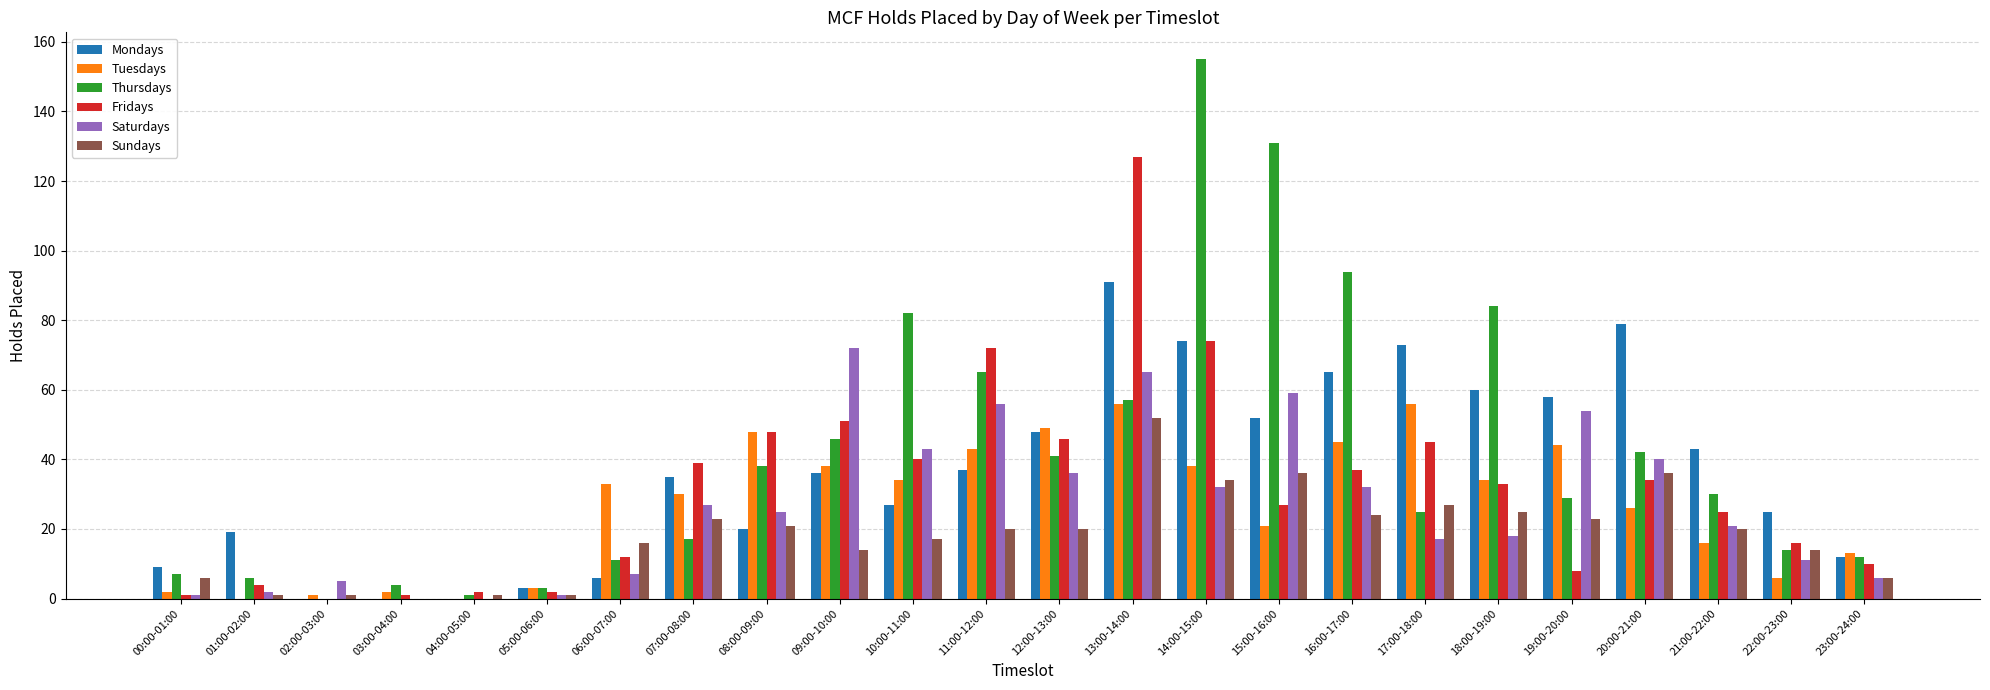

Is it true that Thursdays equals 4 at 03:00-04:00?

True